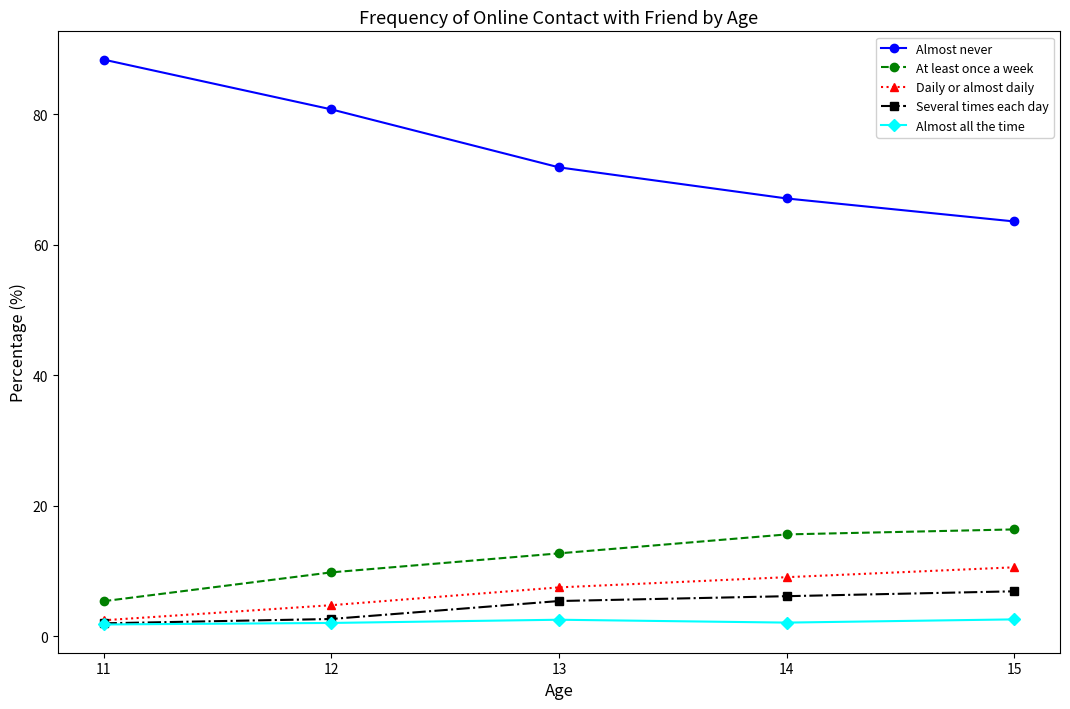

At how many categories does at least one series exceed 19?

5